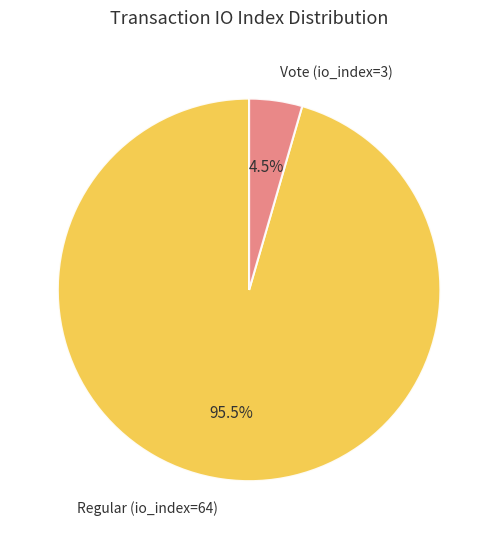

What is the smallest slice in the pie chart?

Vote (io_index=3)